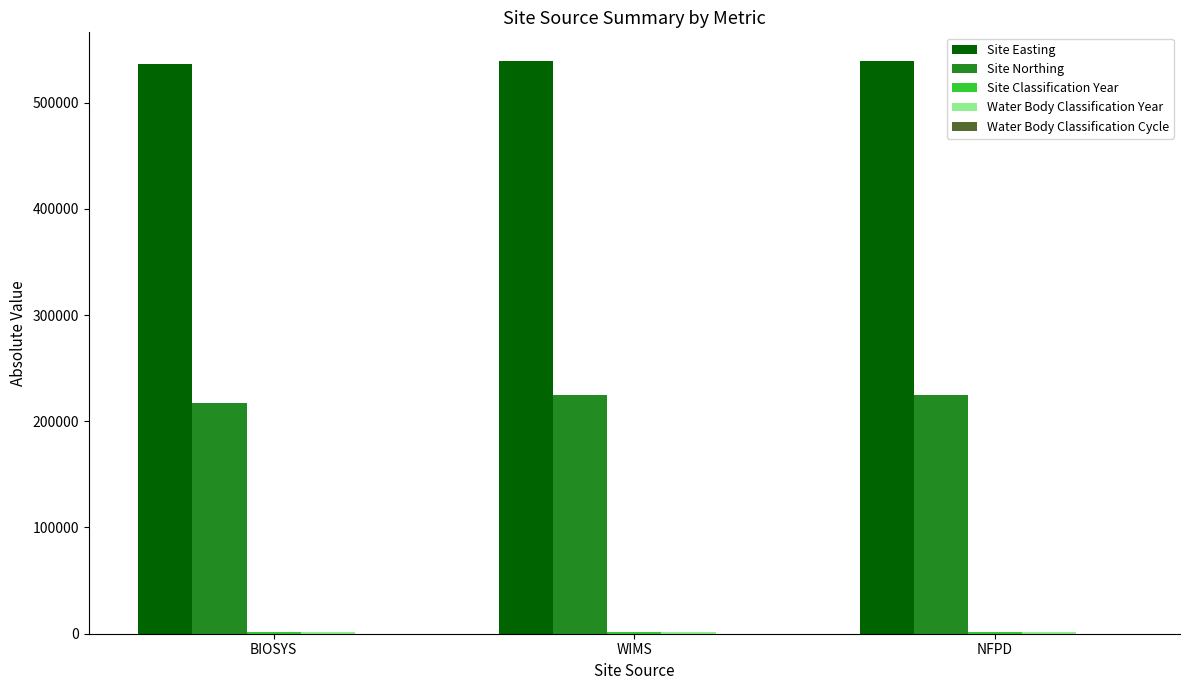

Is it true that Site Easting equals 539150 at WIMS?

True